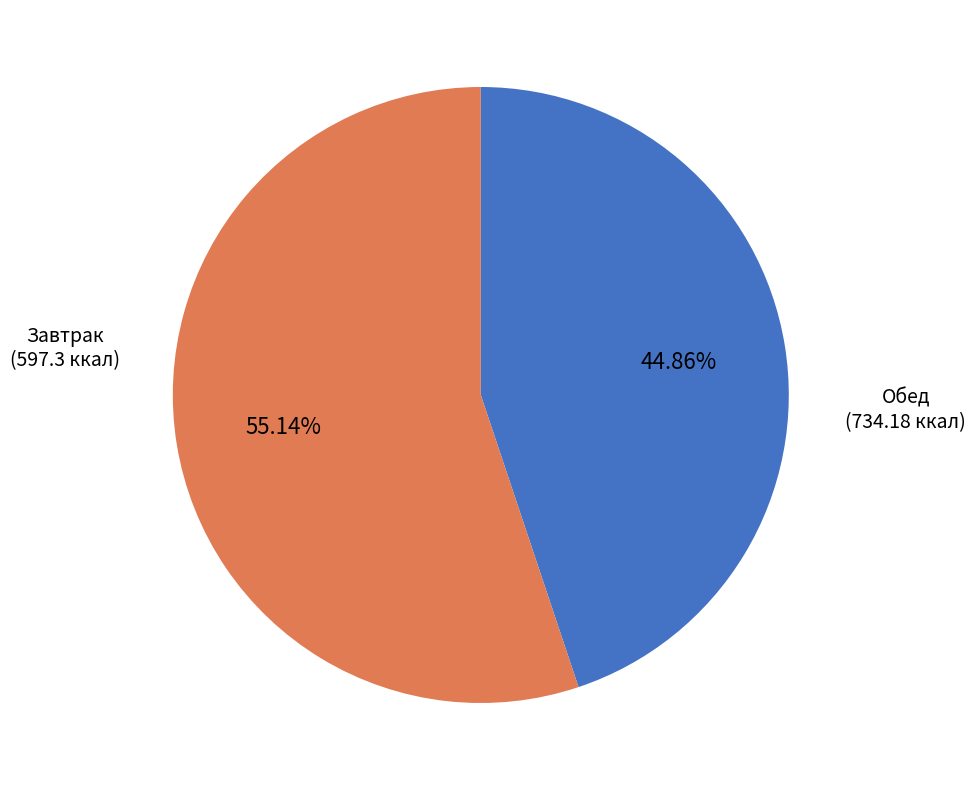

Does any single category account for the majority?

Yes